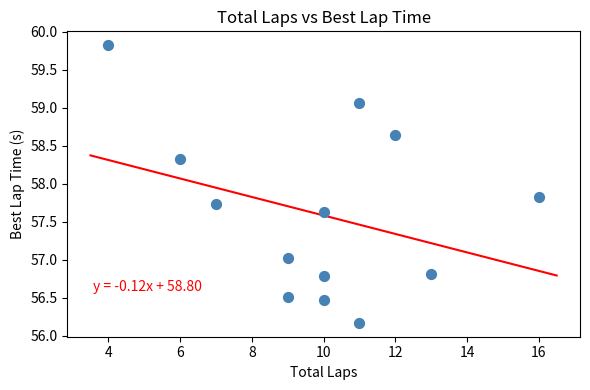

What is the range of Y values (max minus min)?

3.7